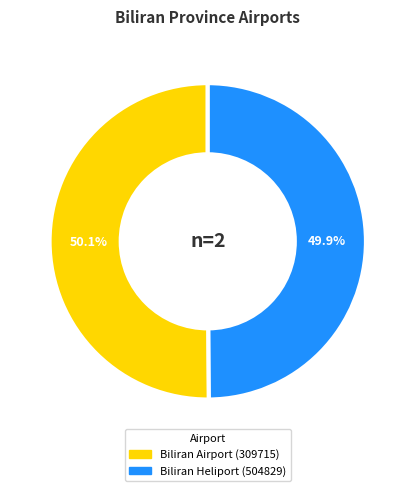

How many segments does this pie chart have?

2